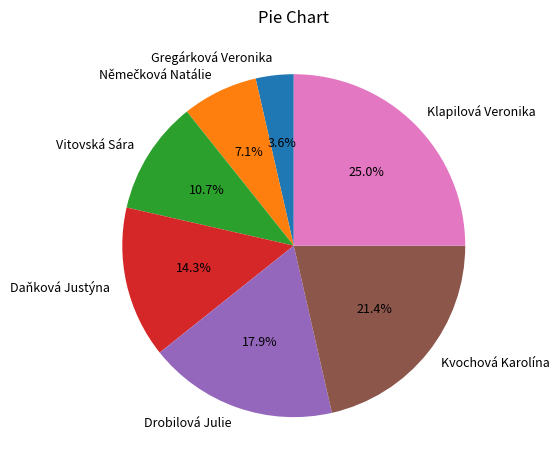

Is Klapilová Veronika the majority of the pie?

No